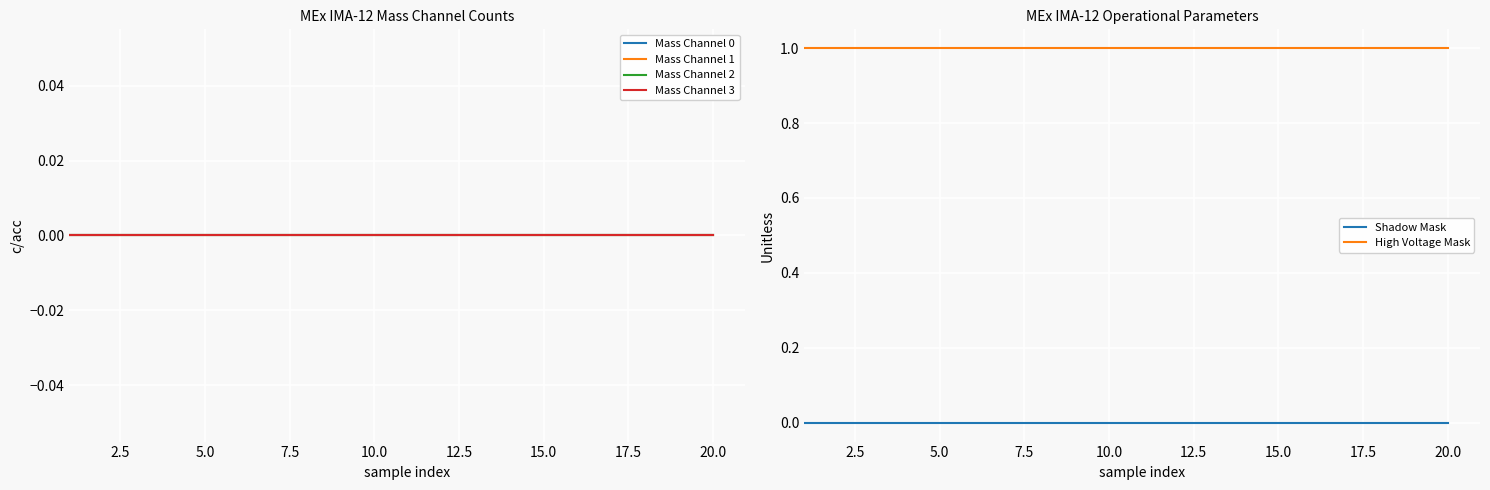

True or false: Shadow Mask and High Voltage Mask cross at least once.

False